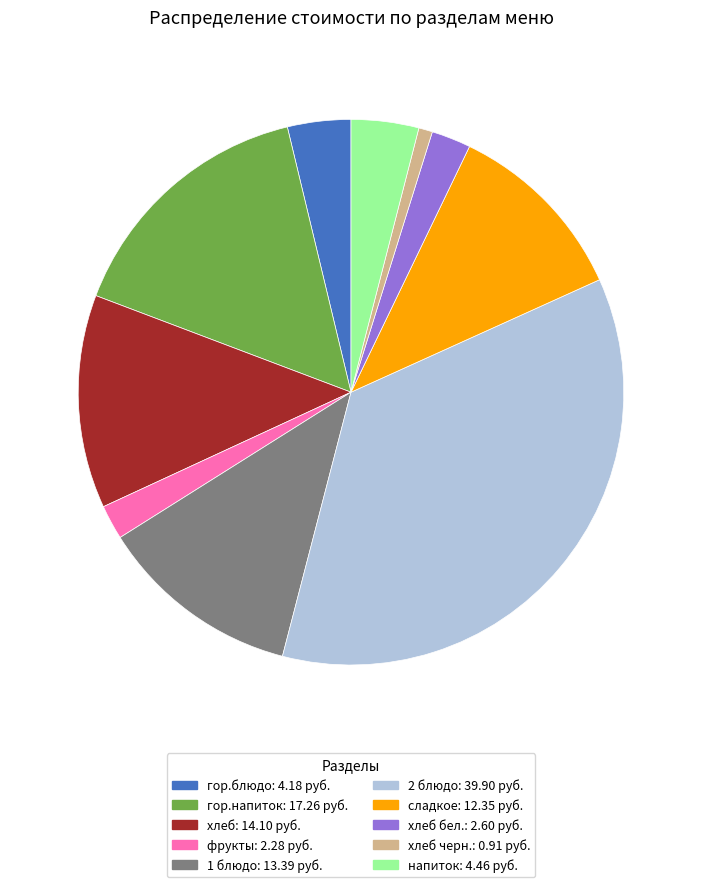

Is there any slice that represents more than half of the pie?

No